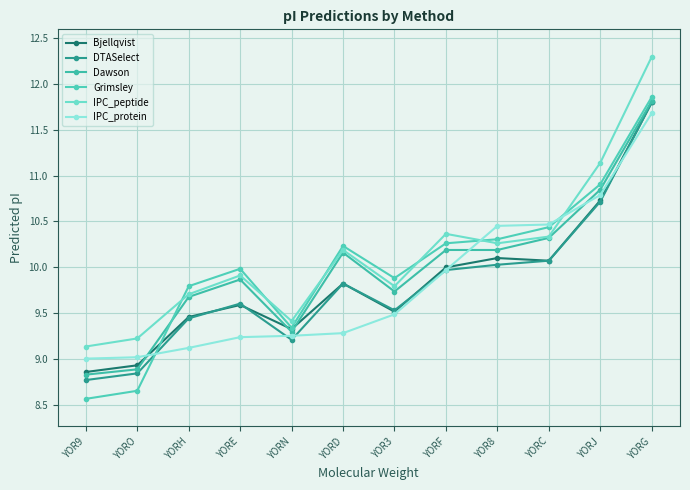

How many lines are shown in the chart?

6